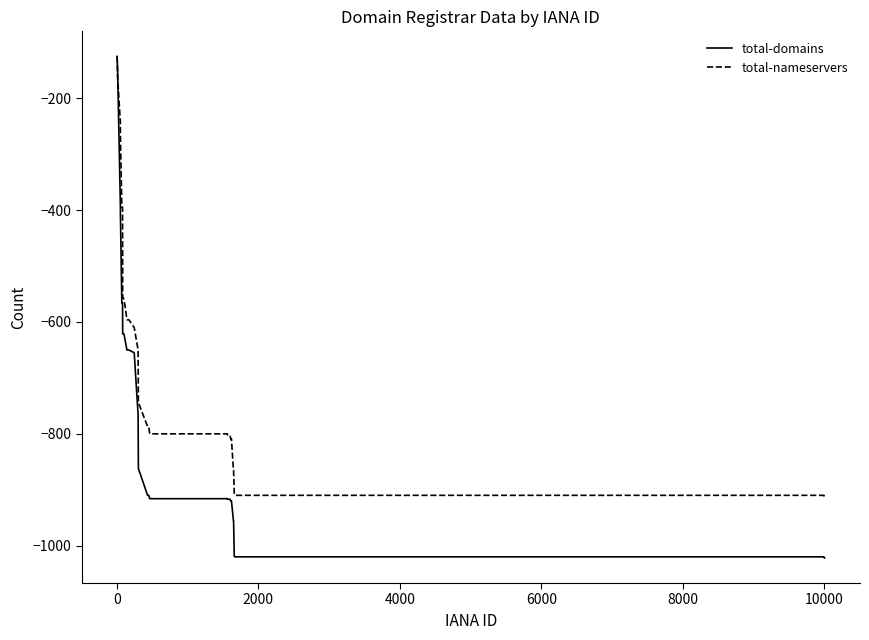

What is the lowest value of the total-nameservers series?

-913